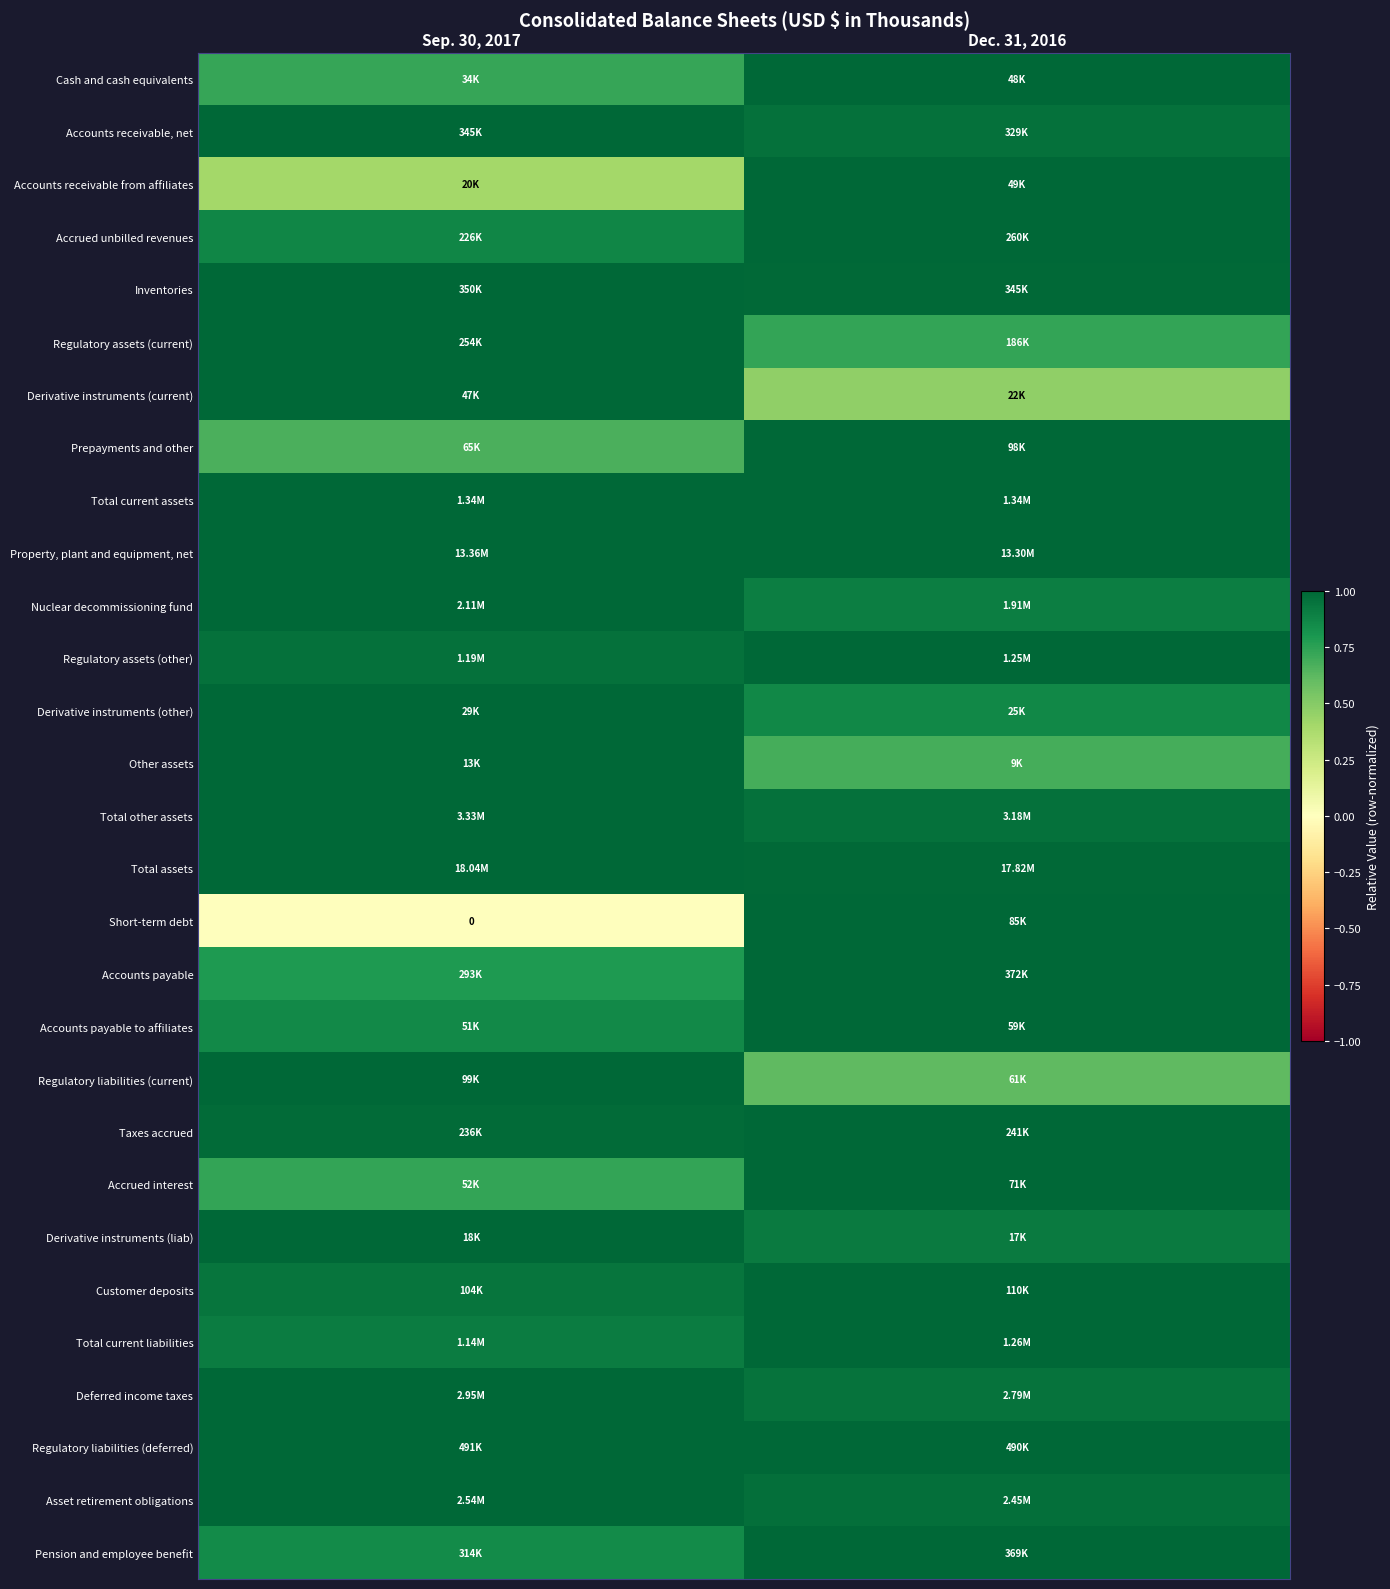

Which category has the lowest value in the Deferred income taxes series?

Dec. 31, 2016